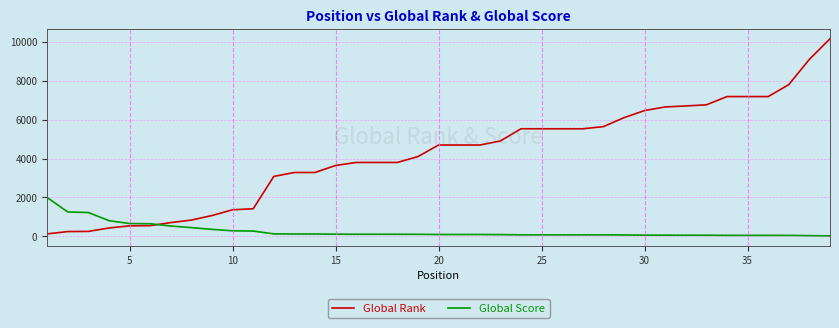

Which series has the largest total across all categories?

Global Rank